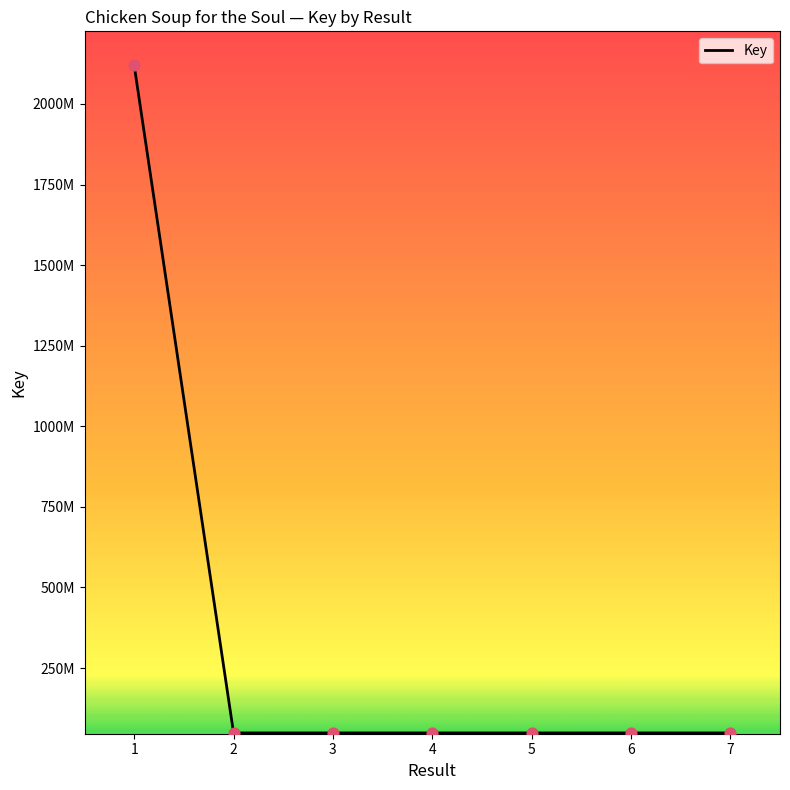

What is the ratio of the value at 7 to the value at 2?

1.0